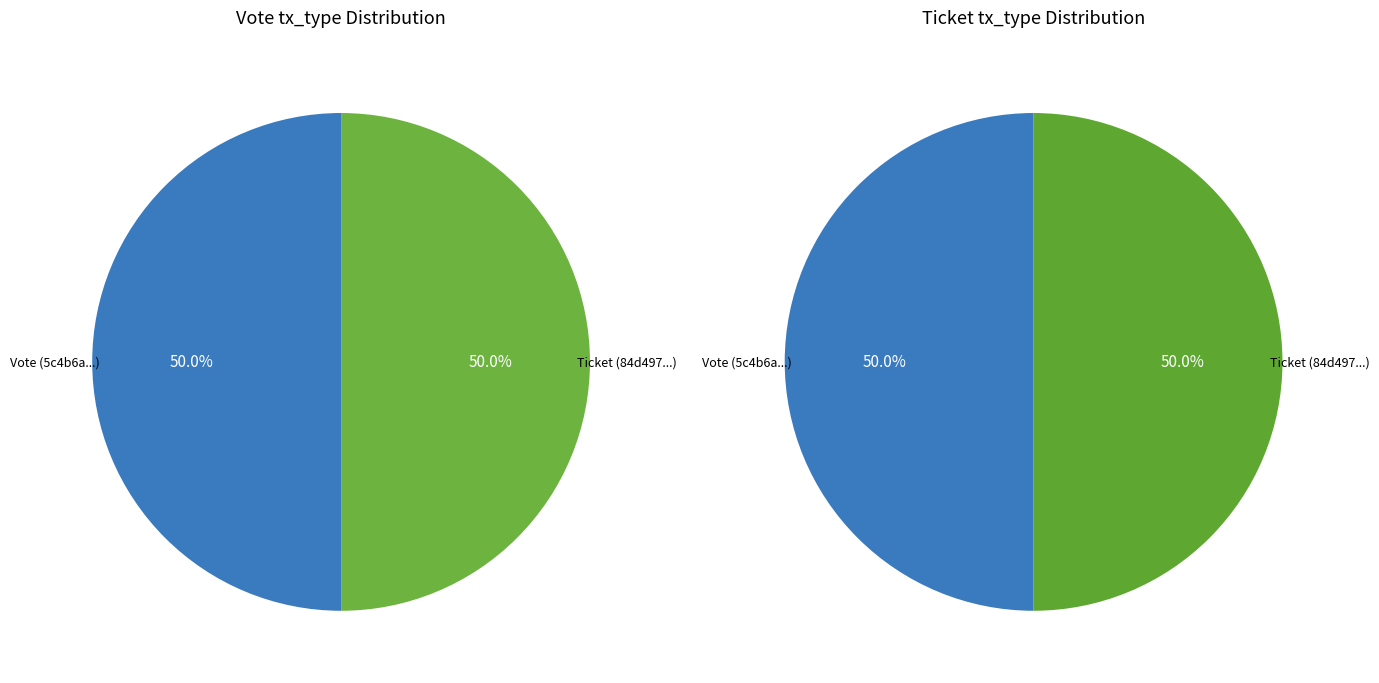

Between Vote and Ticket, which series saw the biggest shift?

left